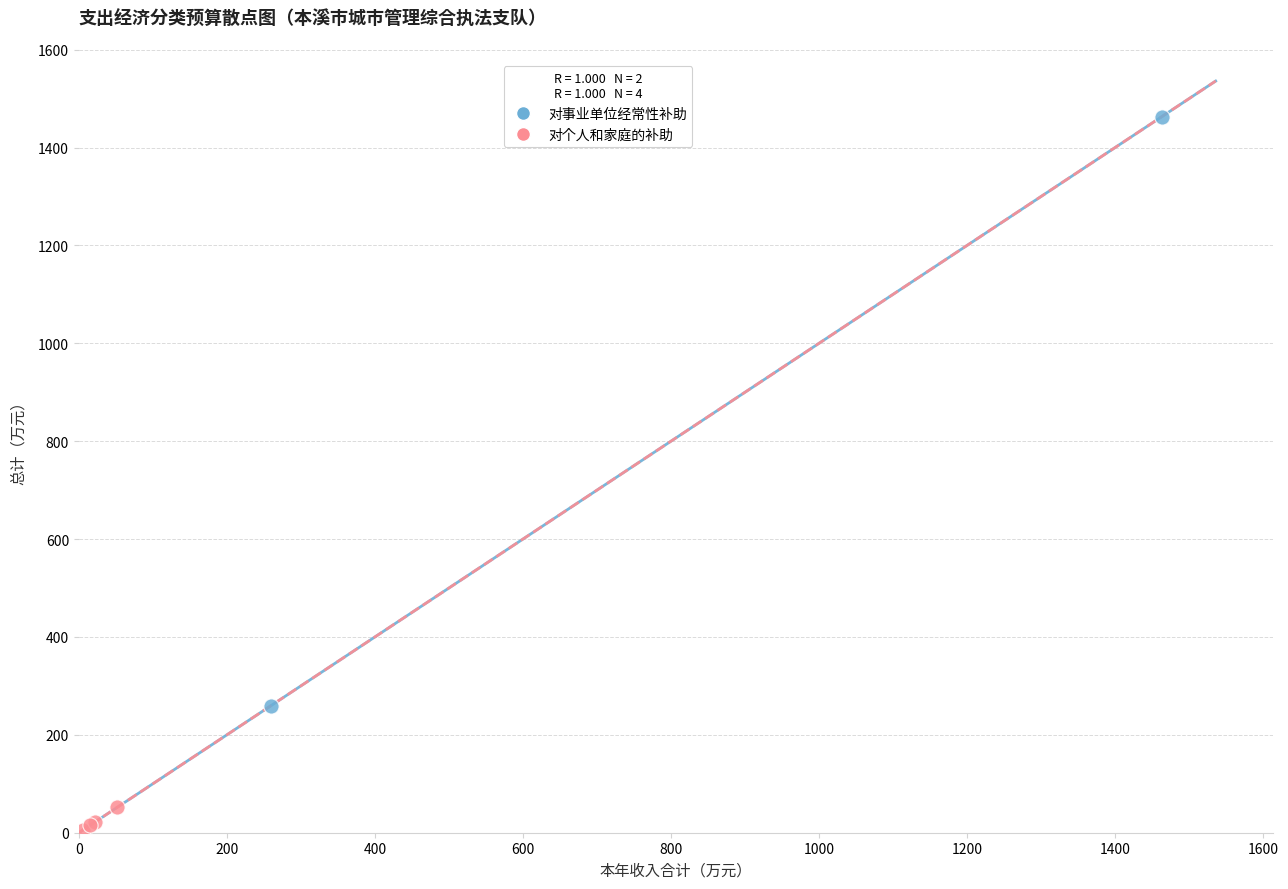

Which series has the largest Y range (max minus min)?

对事业单位经常性补助